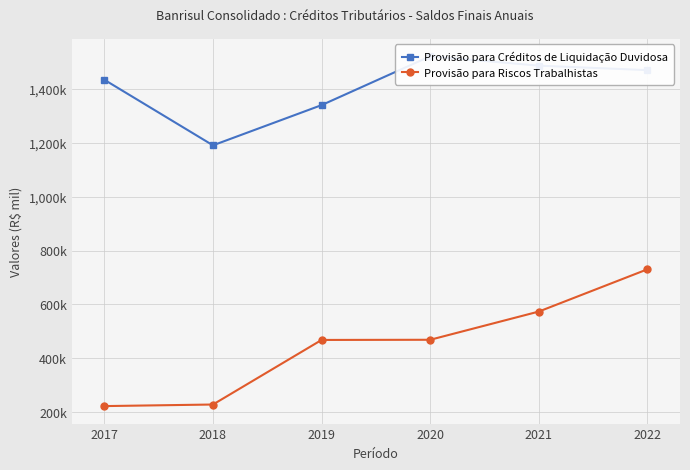

True or false: Provisão para Riscos Trabalhistas and Provisão para Créditos de Liquidação Duvidosa intersect in this chart.

False